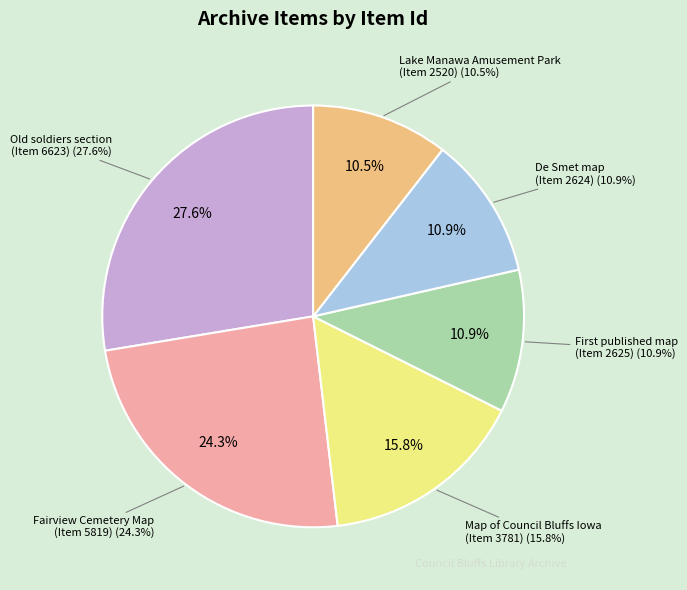

What percentage is the Fairview Cemetery Map
(Item 5819) slice, to the nearest percent?

24%